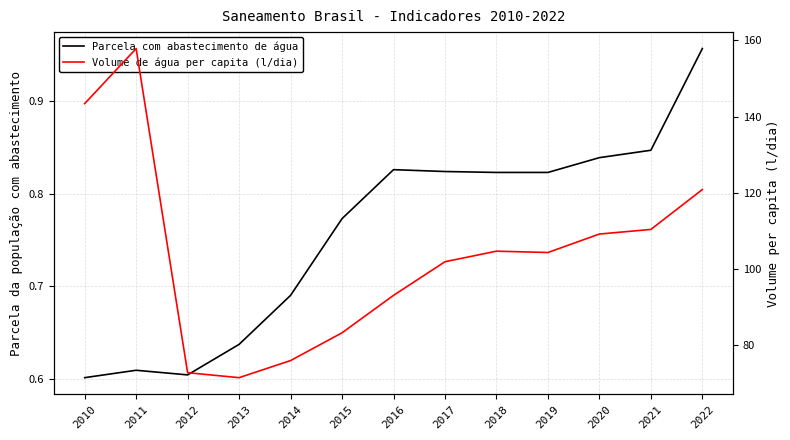

Is it true that Parcela com abastecimento de água equals 0.8 at 2021?

True